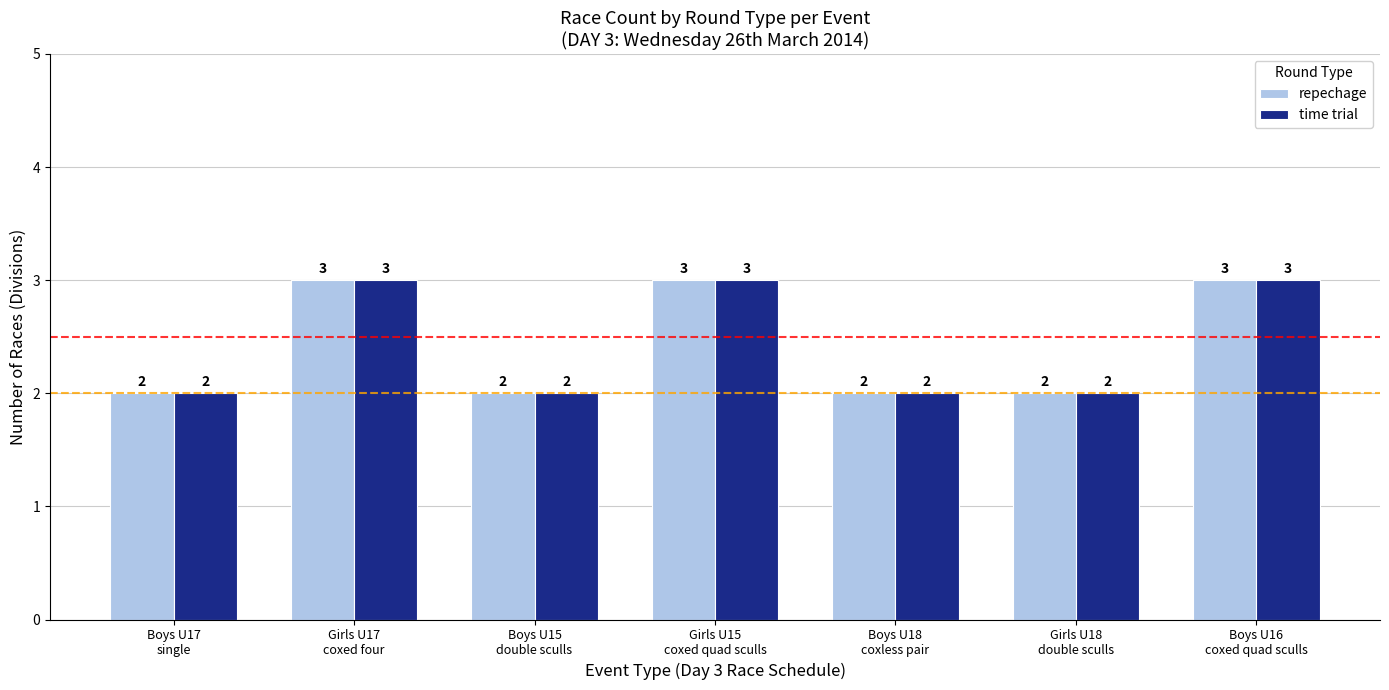

What is the total value across all series at Boys U18
coxless pair?

4